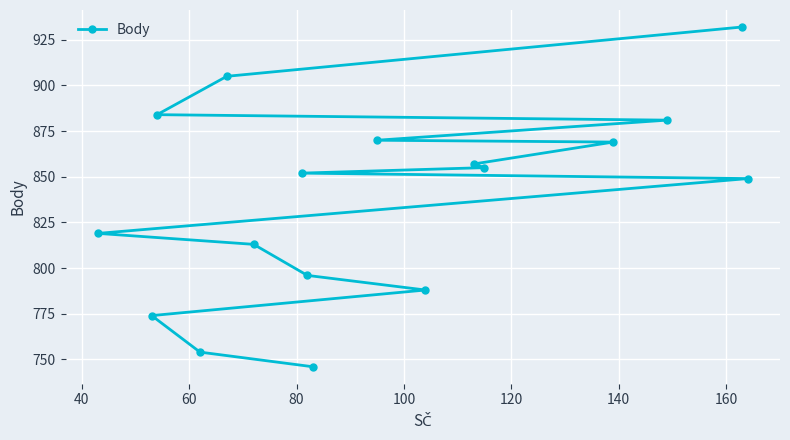

What is the maximum value shown in the chart?

932